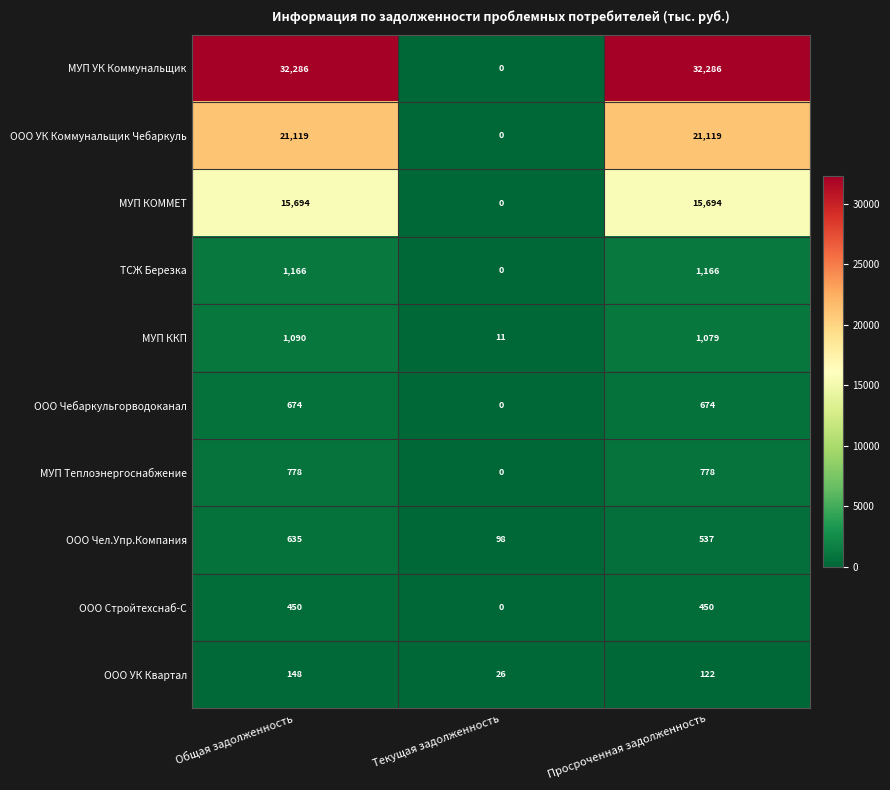

What is the sum of all ООО Чел.Упр.Компания values?

1270